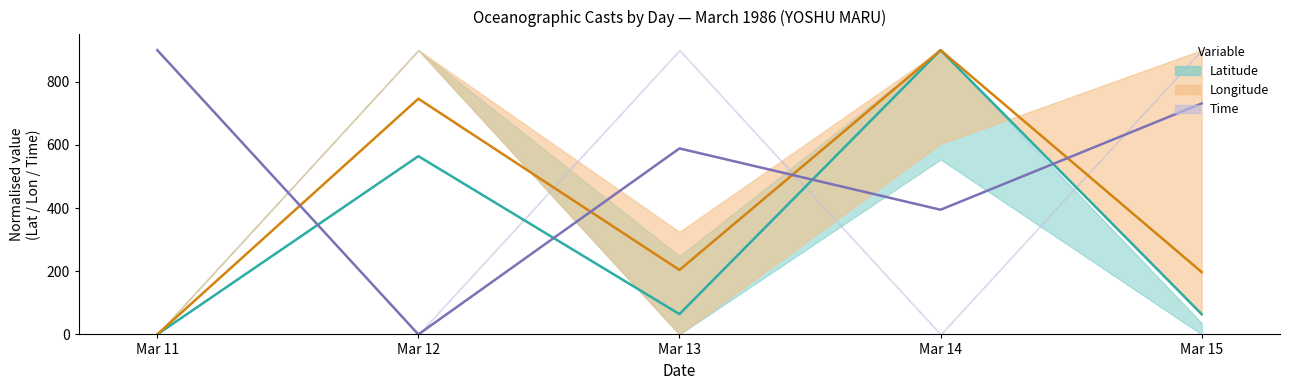

True or false: Time mean and Latitude mean intersect in this chart.

True